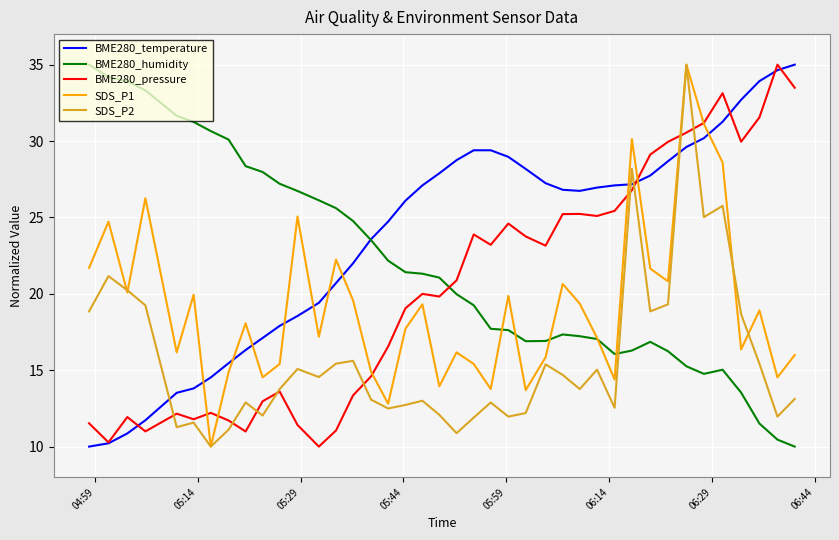

How many times do BME280_humidity and SDS_P2 cross each other?

1